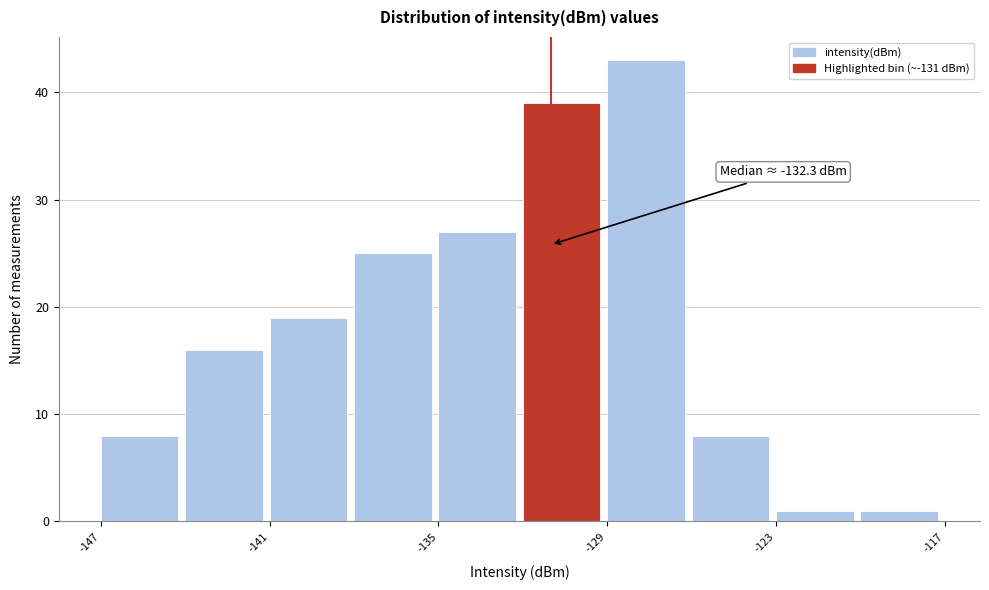

Read against the x-axis, roughly where is the centre of the tallest bar?

-128